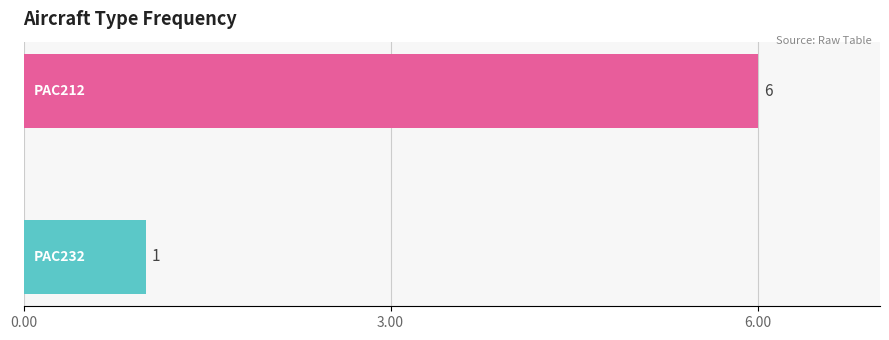

What is the average value?

4